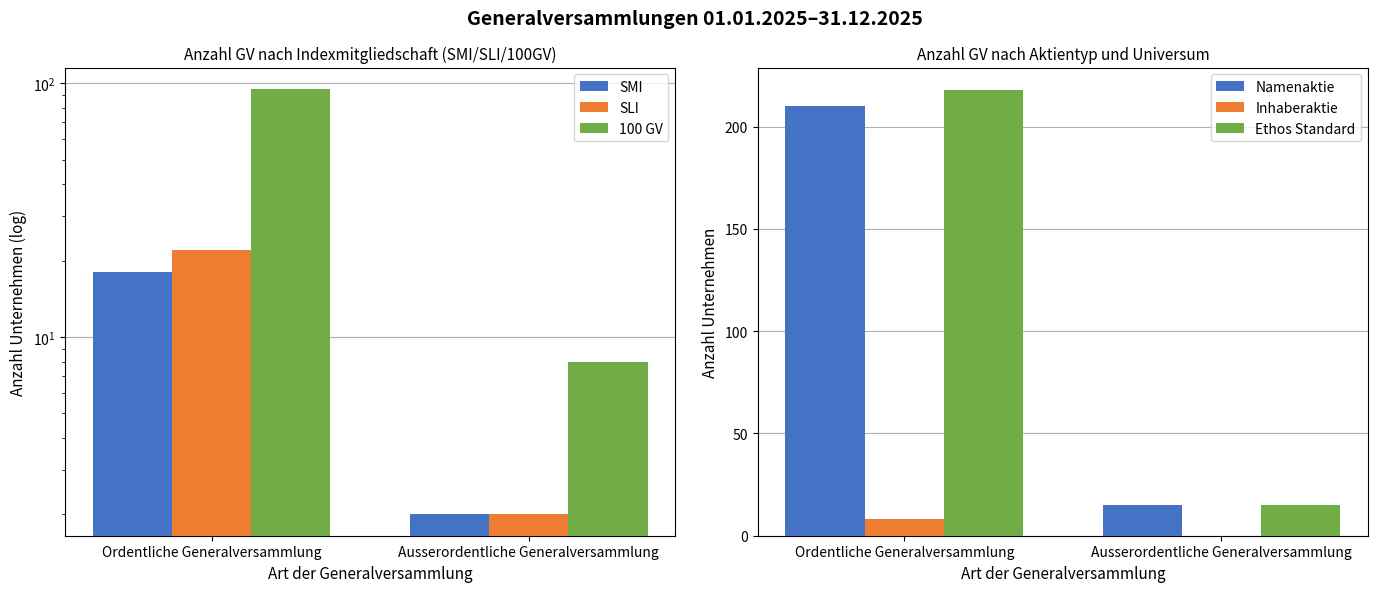

How many groups of bars are there?

2